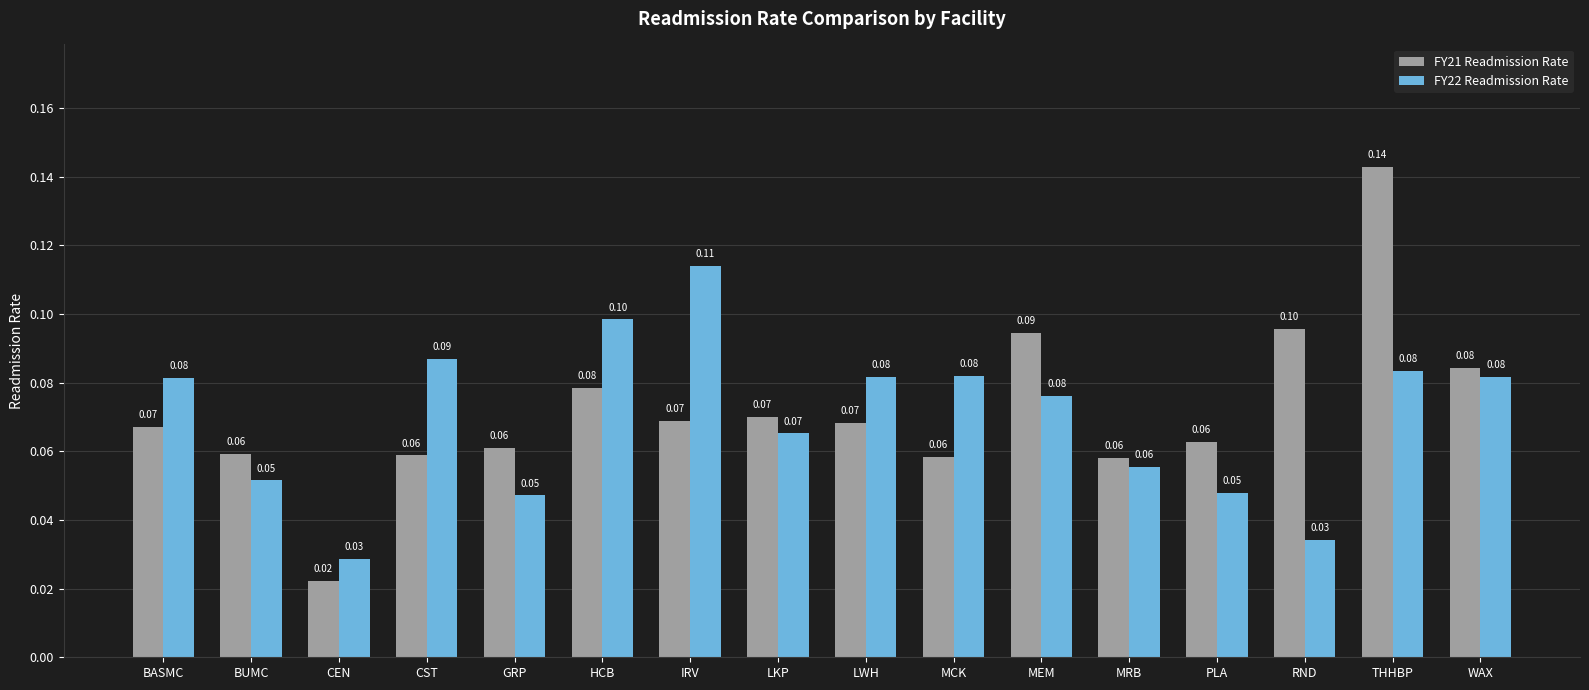

How many groups of bars are there?

16